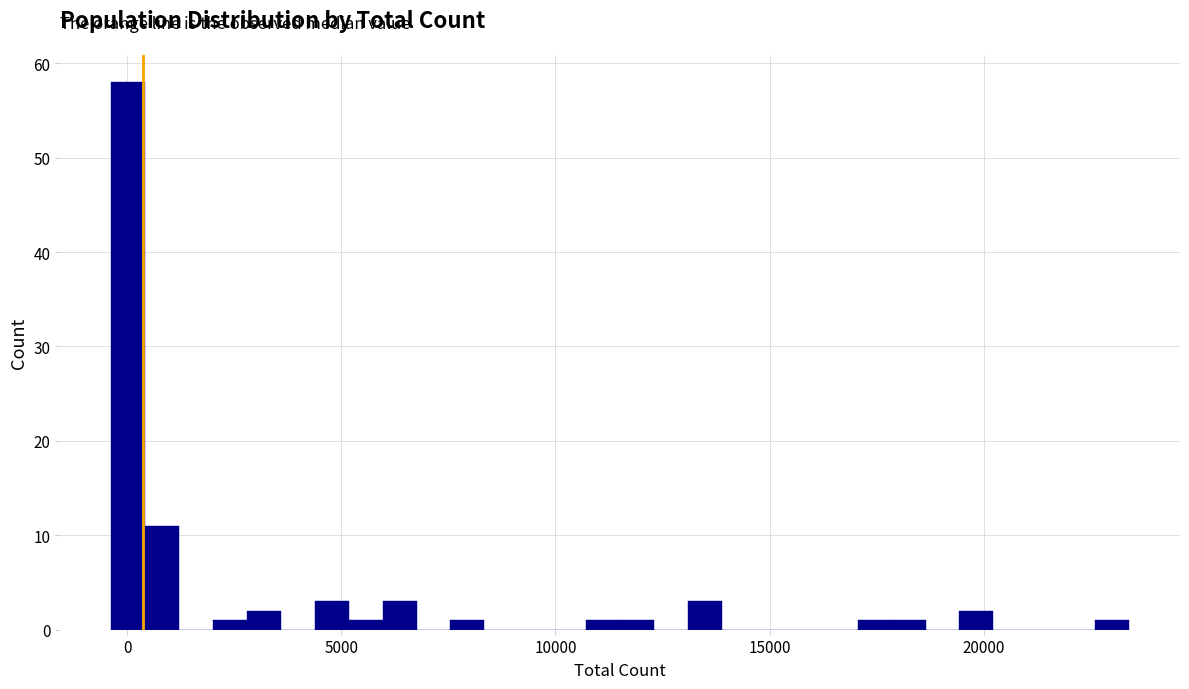

Read against the x-axis, roughly where is the centre of the tallest bar?

0